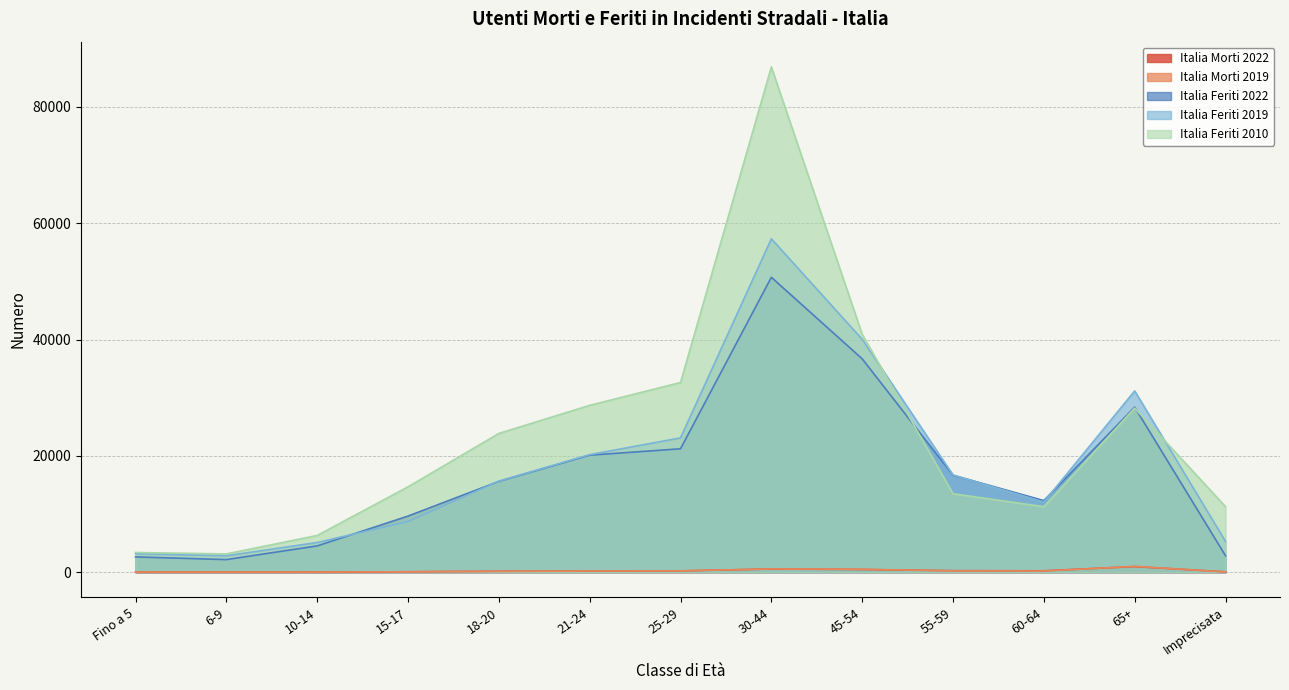

The value of Italia Feriti 2019 at 6-9 is 4193. True or false?

False